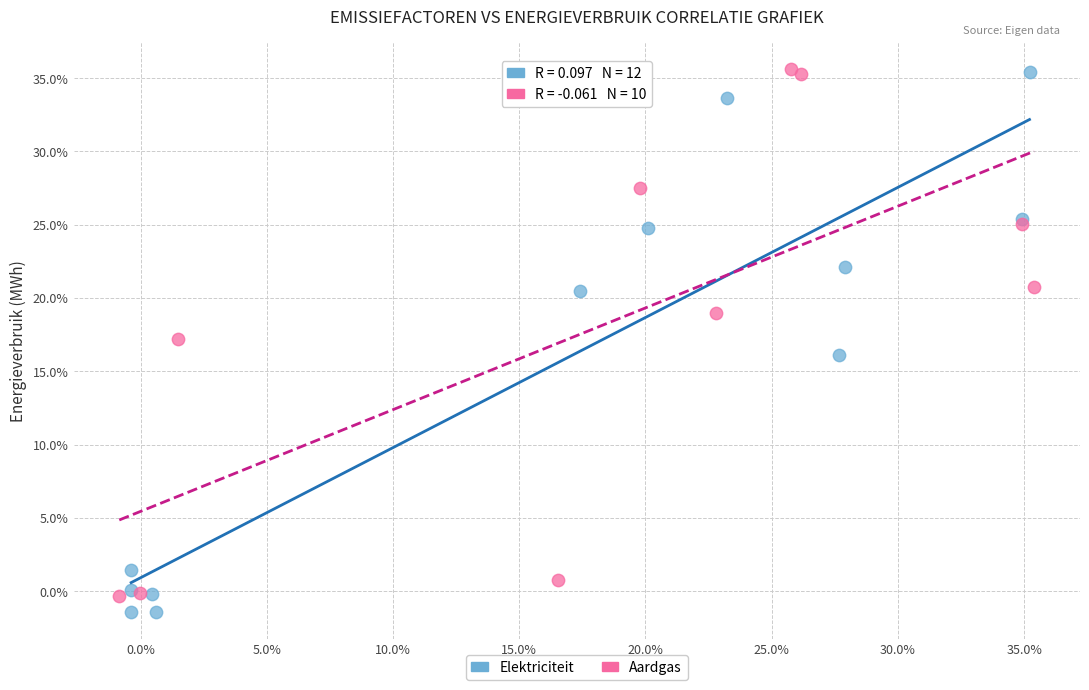

Which series contains the lowest Y value?

Elektriciteit